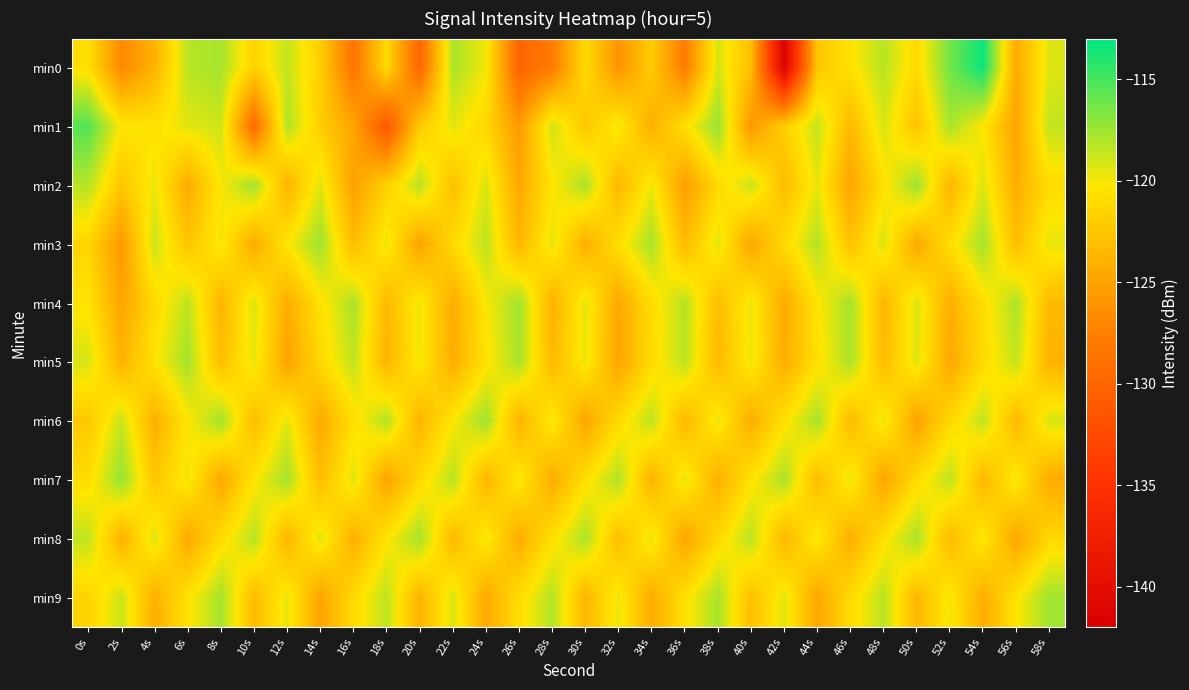

Between 8s and 14s, which is larger?

8s